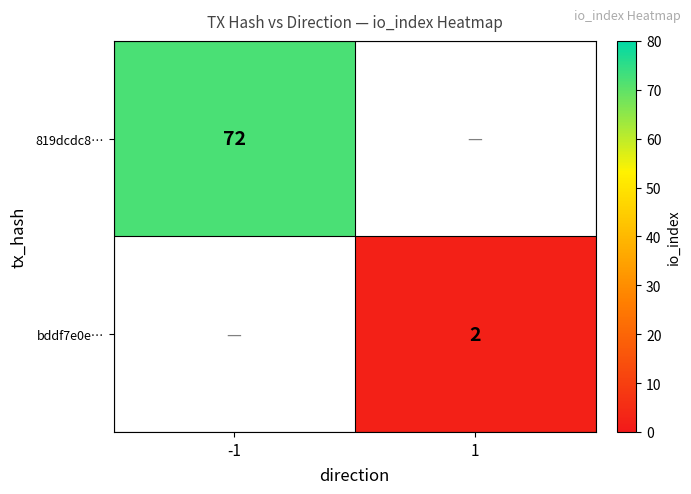

At which category does the chart reach its minimum across all series?

1